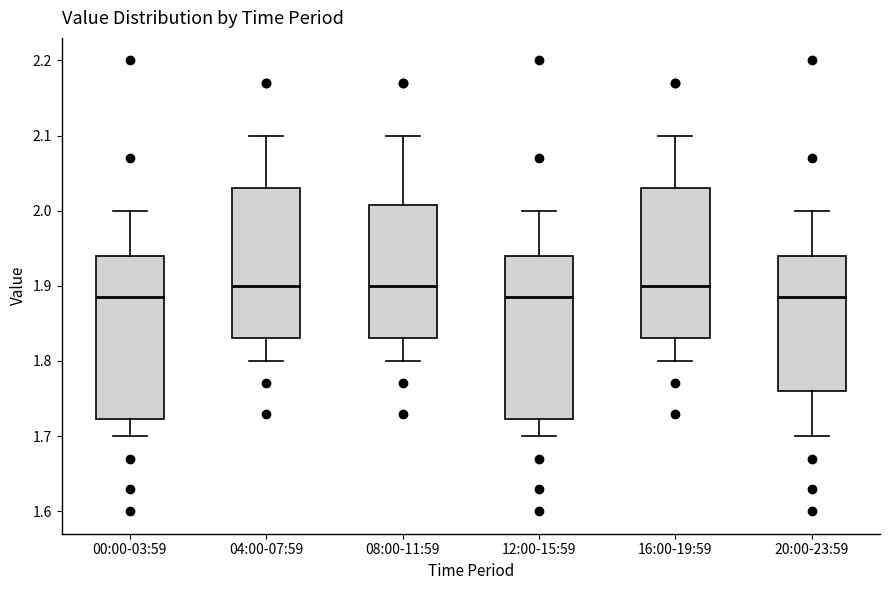

Where does the upper whisker of the box for 12:00-15:59 end on the y-axis? The values are not printed on the chart, so give them approximately, as read against the axis.

2.00